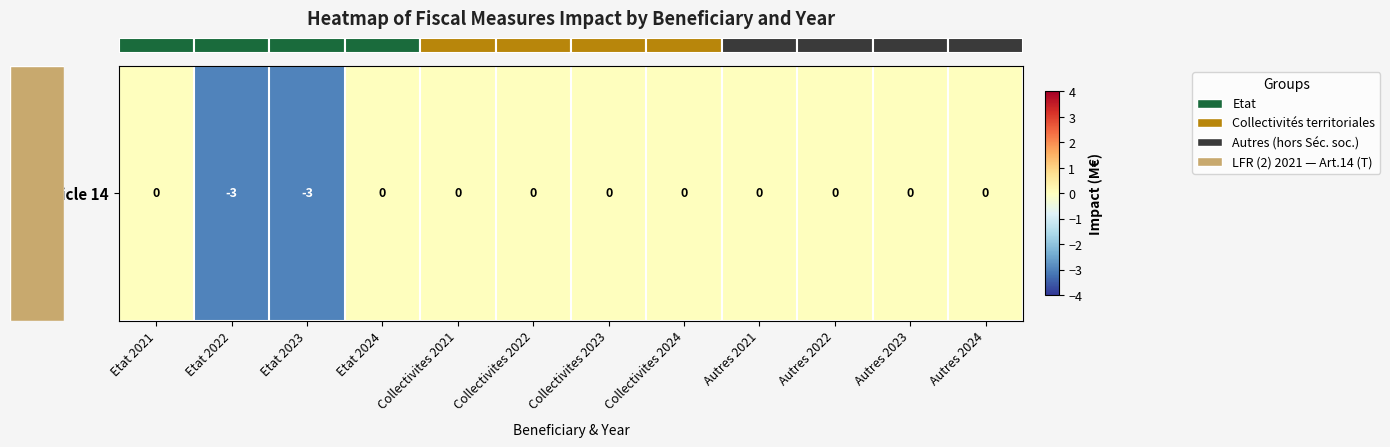

Count the number of categories in the chart.

12